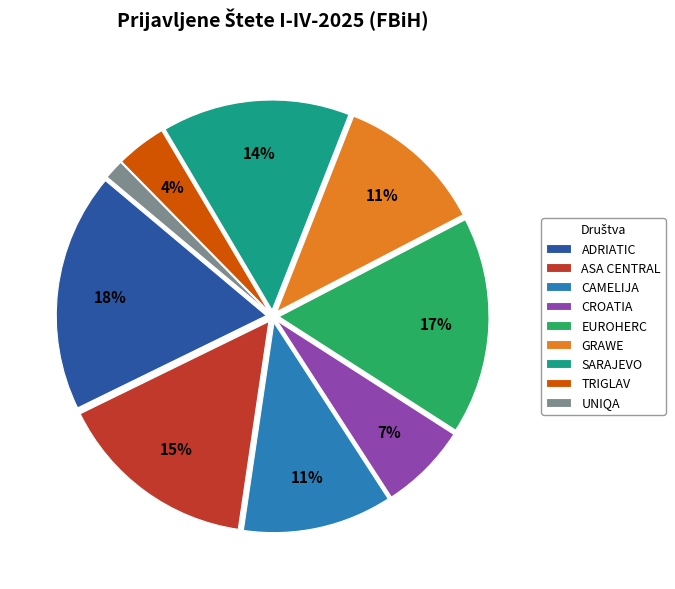

Approximately how many times larger is the value at ADRIATIC compared to CAMELIJA?

1.6